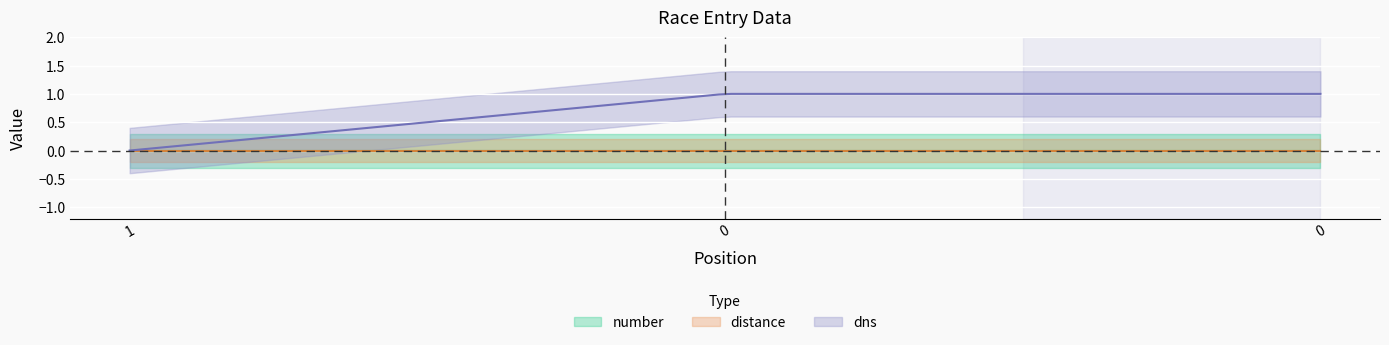

What are all the series names shown in the legend?

number, distance, dns